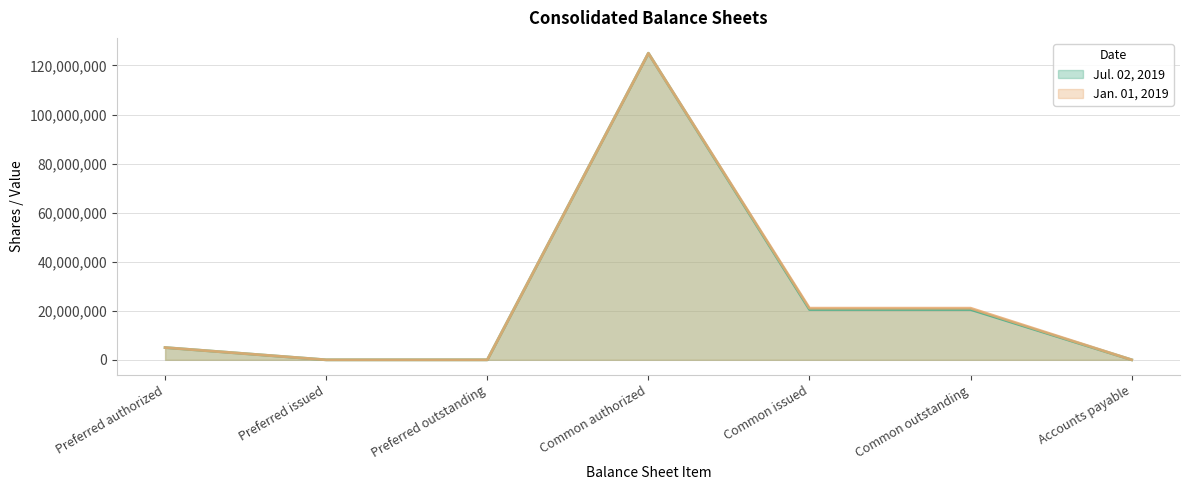

What is the greatest value displayed?

125000000